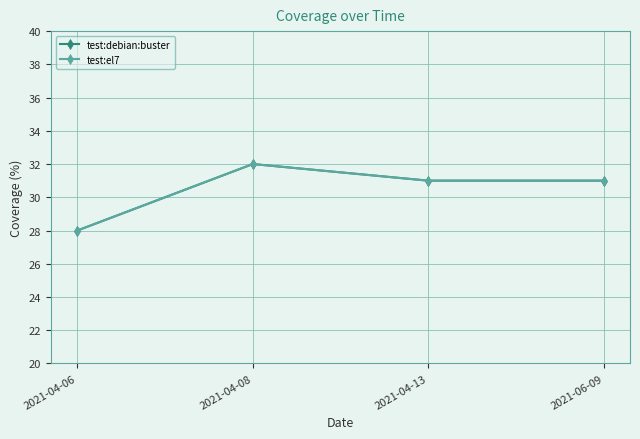

Where is test:debian:buster nearest to the value 30?

2021-04-13